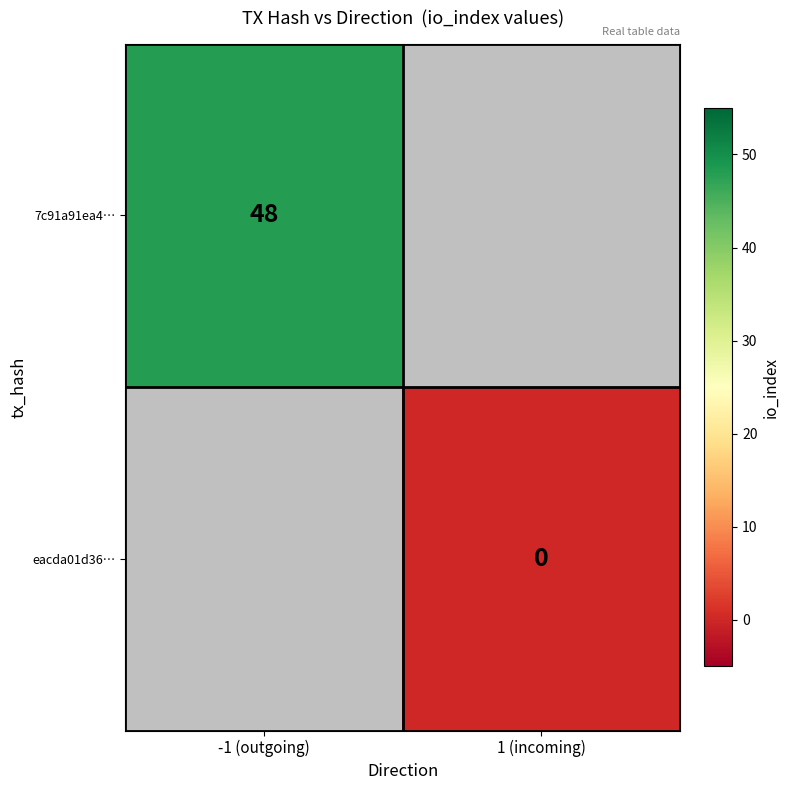

Is it true that 7c91a91ea4… equals 84 at -1 (outgoing)?

False